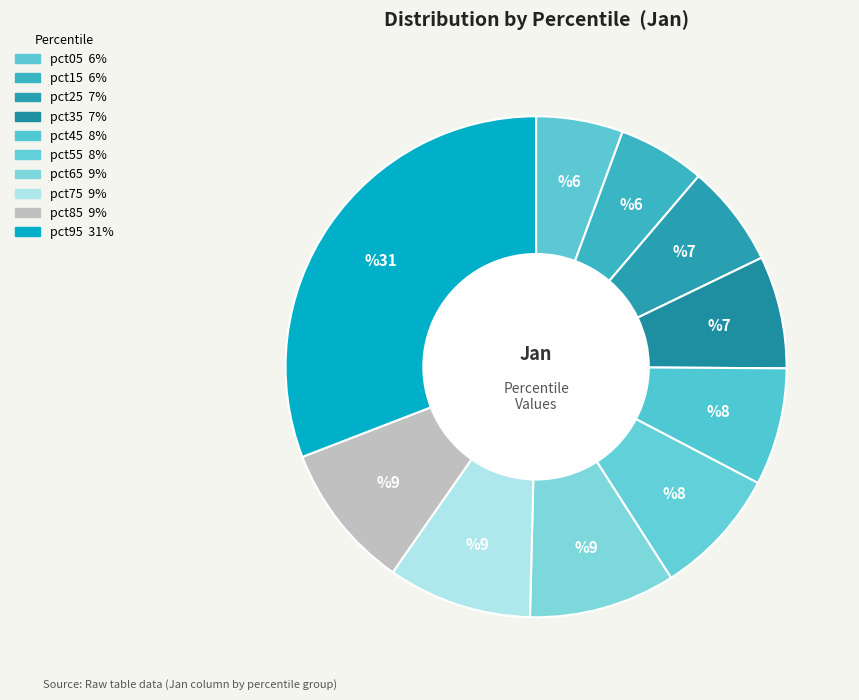

How many slices are in this pie chart?

10